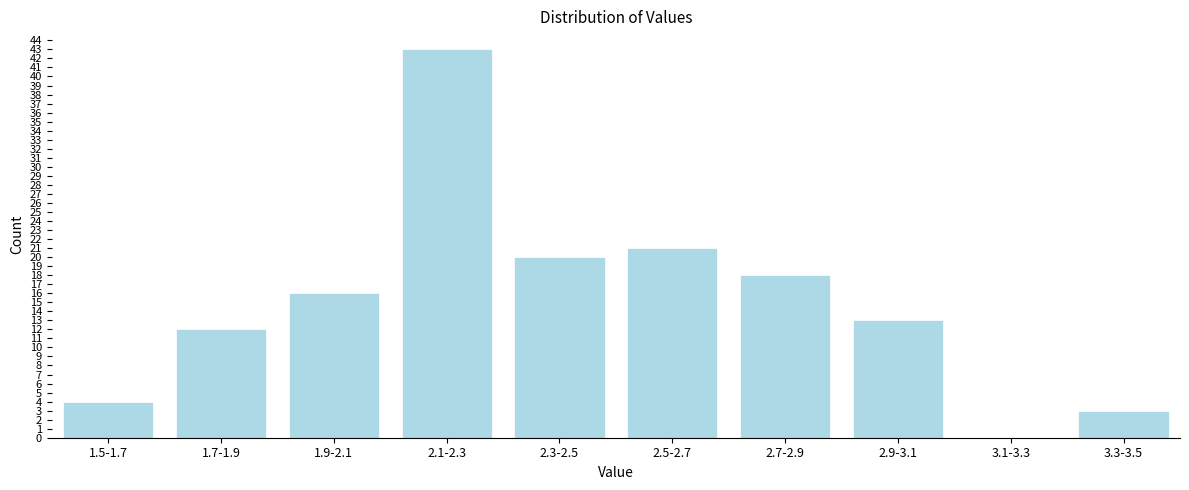

Reading left to right, transcribe all the data shown in this chart.

1.5-1.7=4	1.7-1.9=12	1.9-2.1=16	2.1-2.3=43	2.3-2.5=20	2.5-2.7=21	2.7-2.9=18	2.9-3.1=13	3.1-3.3=0	3.3-3.5=3